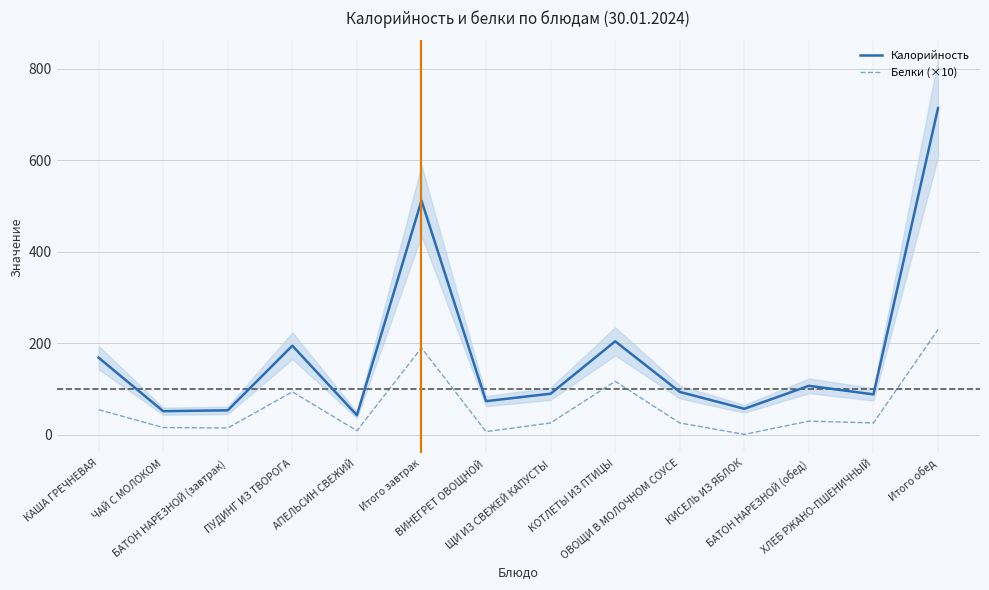

What is the maximum value for Калорийность?

714.0